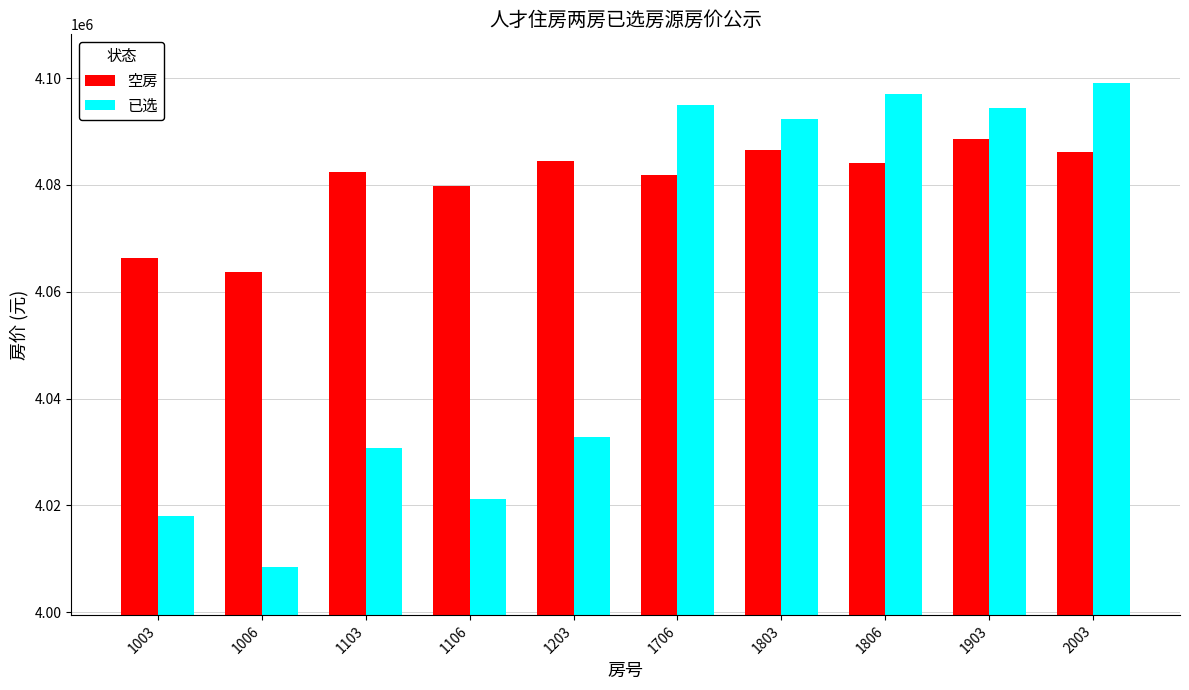

Reading left to right, extract all data points from this chart.

空房: 4066300	4063754	4082370	4079824	4084466	4081920	4086562	4084017	4088658	4086113
已选: 4018089	4008557	4030666	4021134	4032762	4094946	4092401	4097042	4094497	4099139